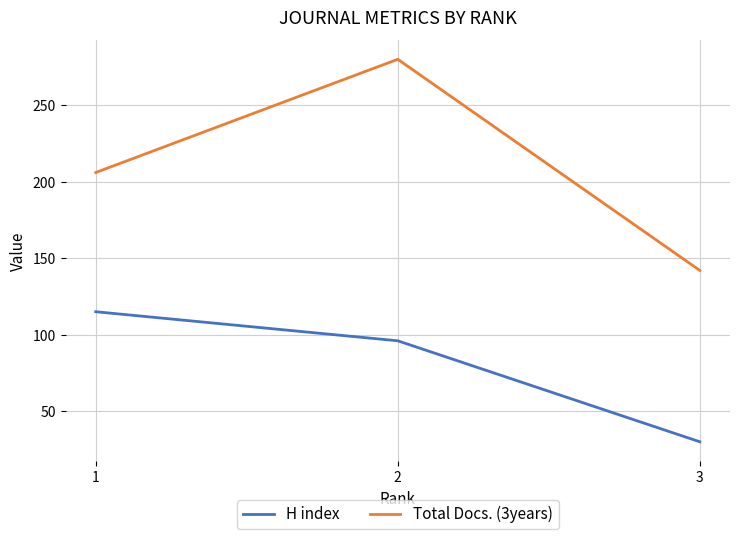

Reading left to right, transcribe all the data shown in this chart.

H index: 115	96	30
Total Docs. (3years): 206	280	142